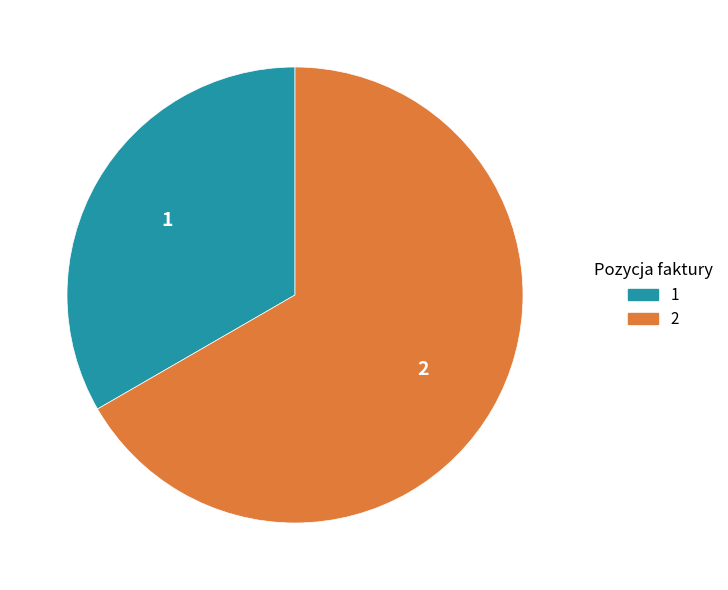

Is there any slice that represents more than half of the pie?

Yes